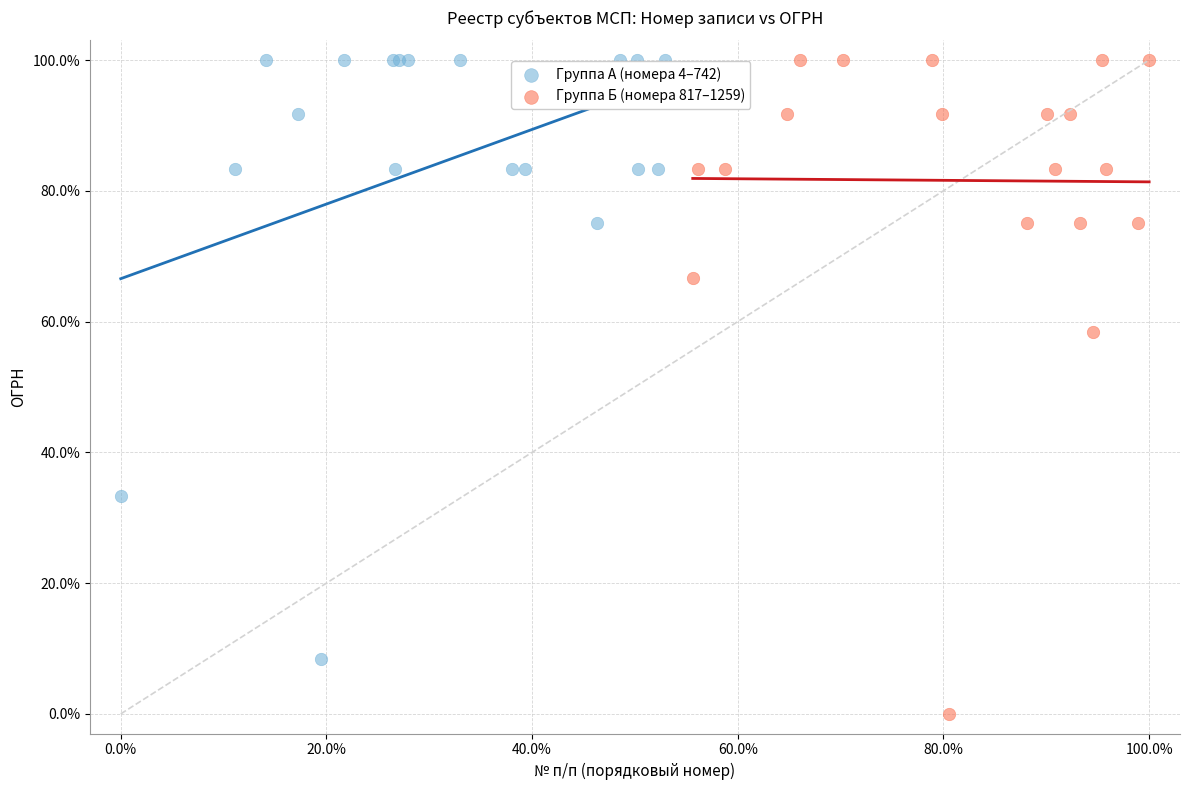

What are all the series names shown in the legend?

Группа А (номера 4–742), Группа Б (номера 817–1259)